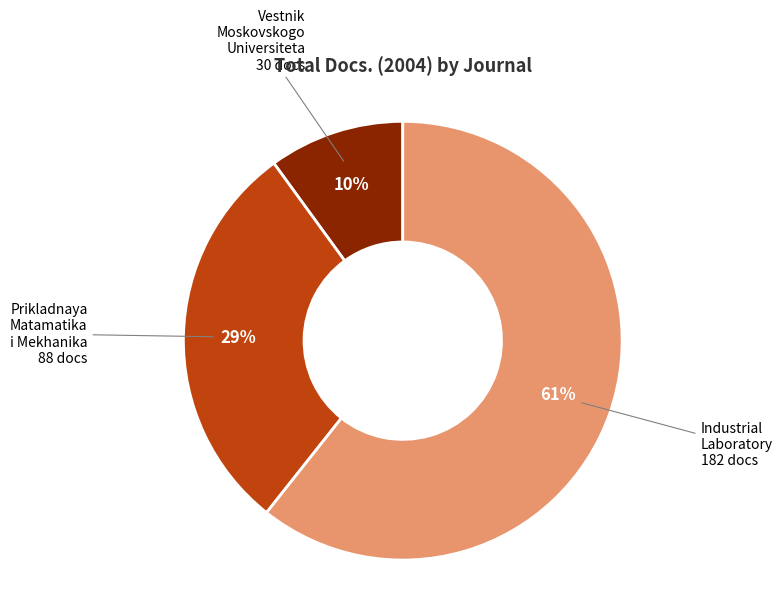

To the nearest percent, what is the difference between the Prikladnaya Matamatika i Mekhanika and Vestnik Moskovskogo Universiteta slice percentages?

19%